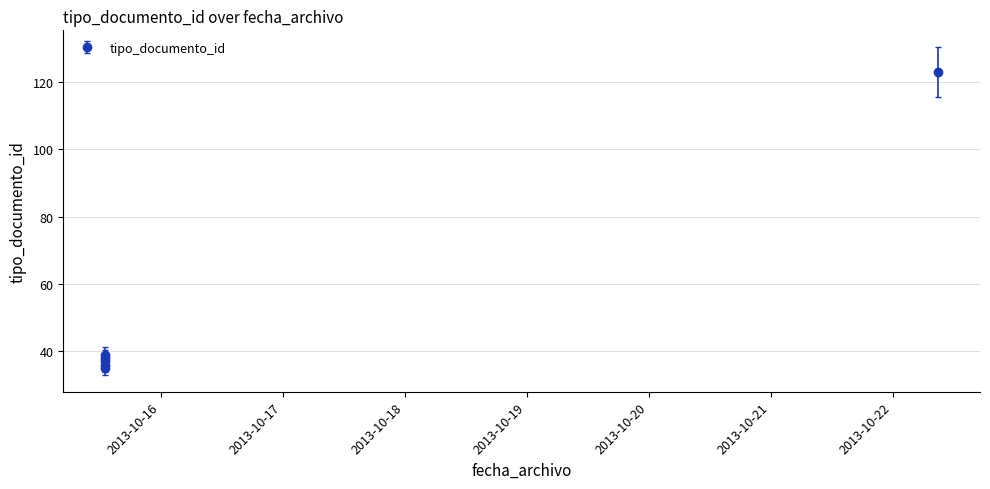

What value does the data have at 2013-10-15 13:03:13, to the nearest 5?

40